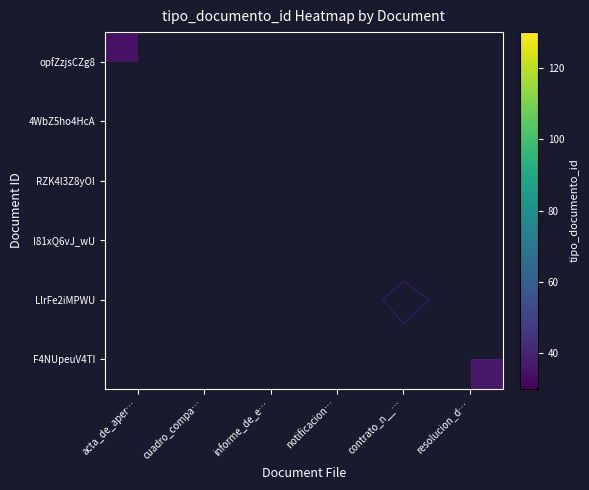

The value of I81xQ6vJ_wU at notificacion… is 51.6. True or false?

False